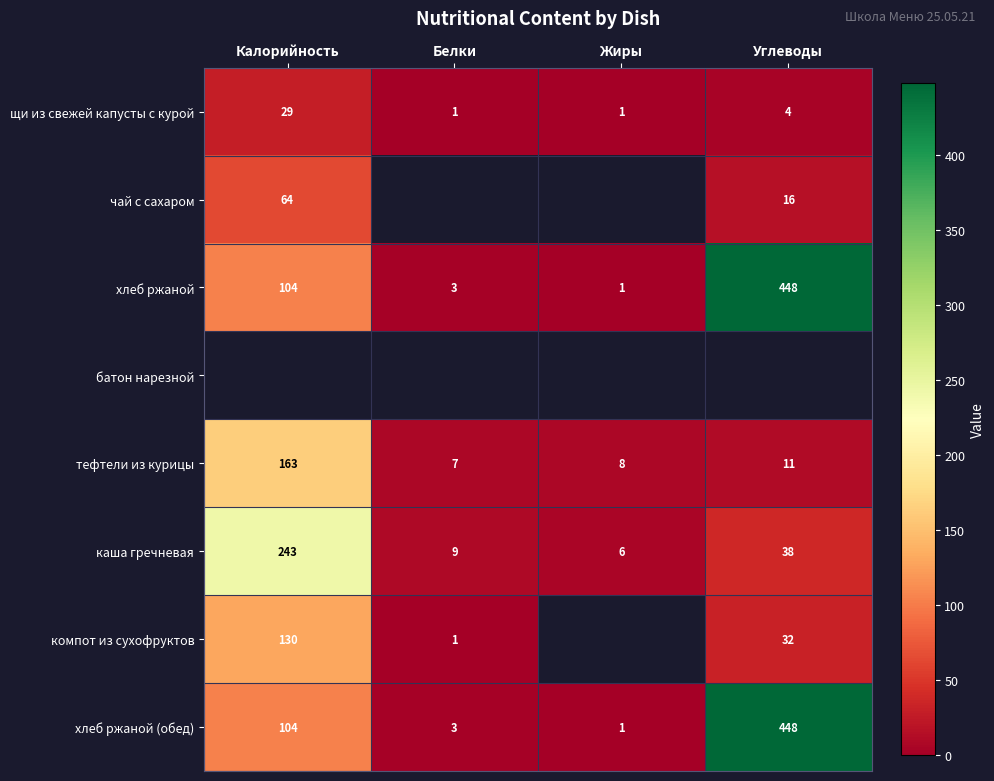

What is the greatest value displayed?

448.0